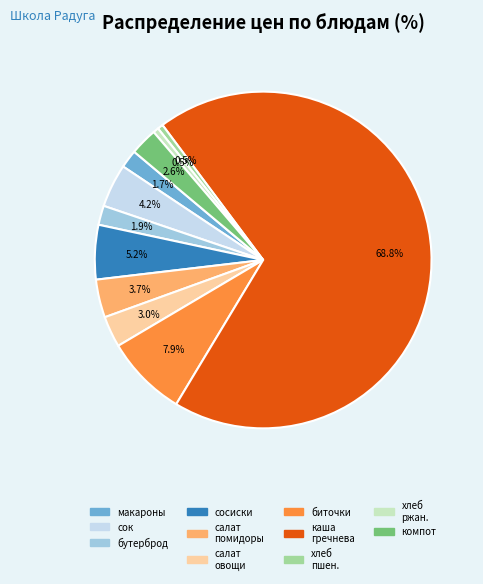

How many segments does this pie chart have?

11